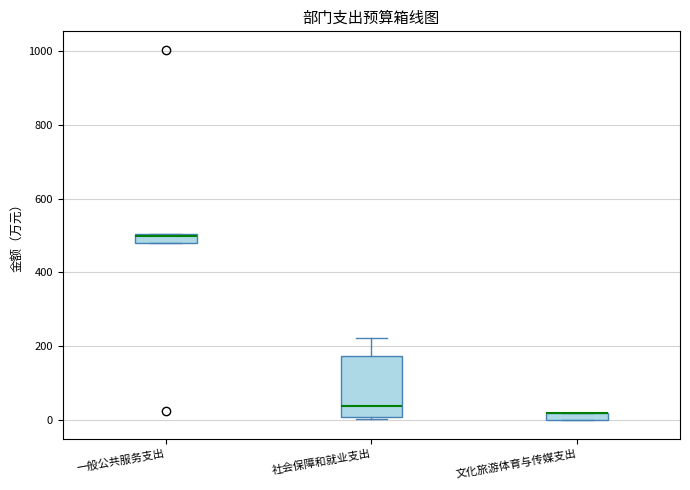

Which box is the tallest, from its lower edge to its upper edge?

社会保障和就业支出